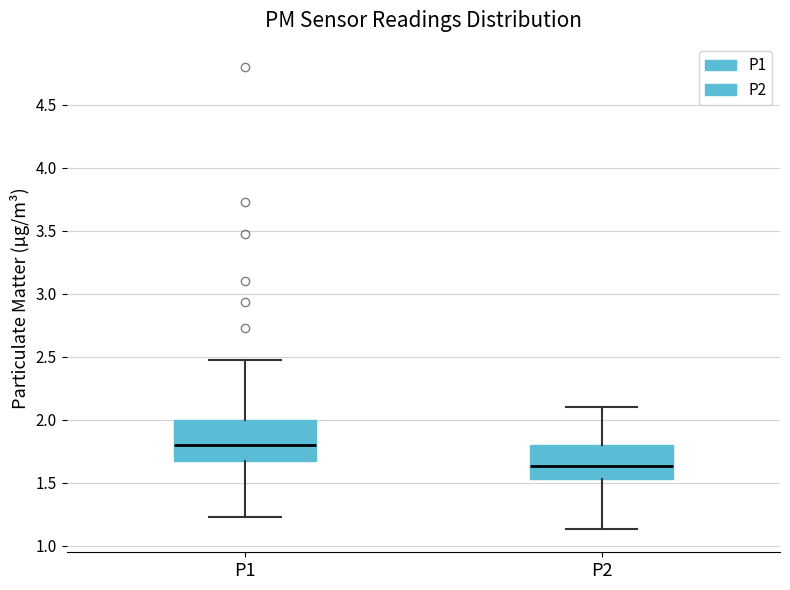

Comparing the boxes themselves (not the whiskers), which one is the tallest?

P1